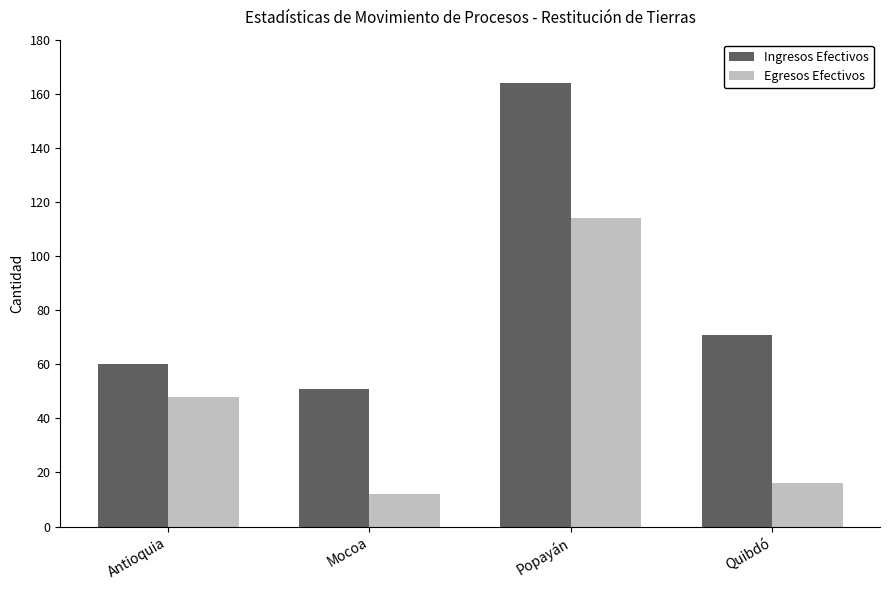

What is the total value across all series at Popayán?

278